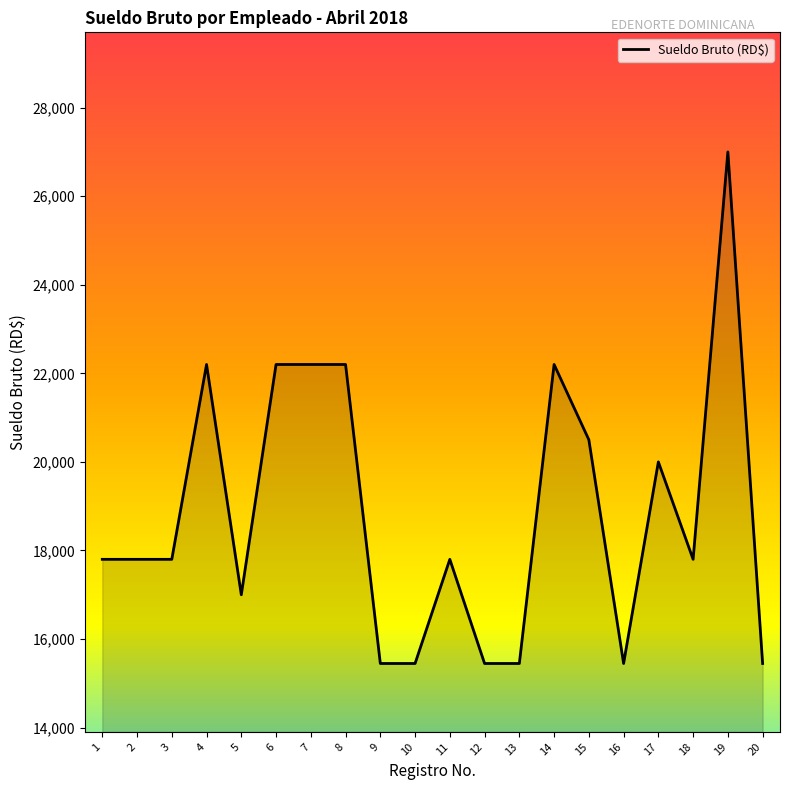

What is the greatest value displayed?

27000